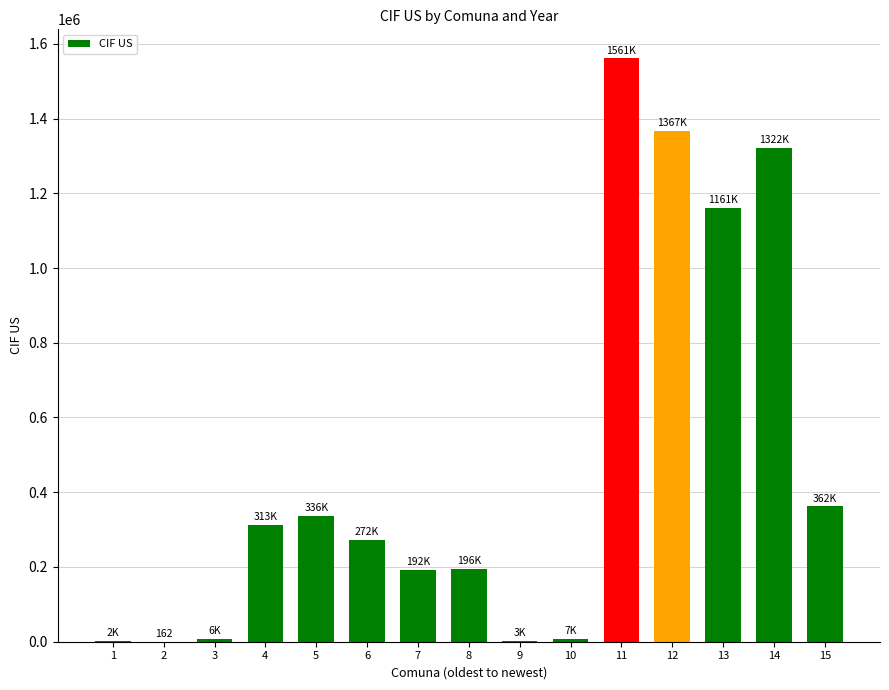

The value at 7 is 192395.9. True or false?

True